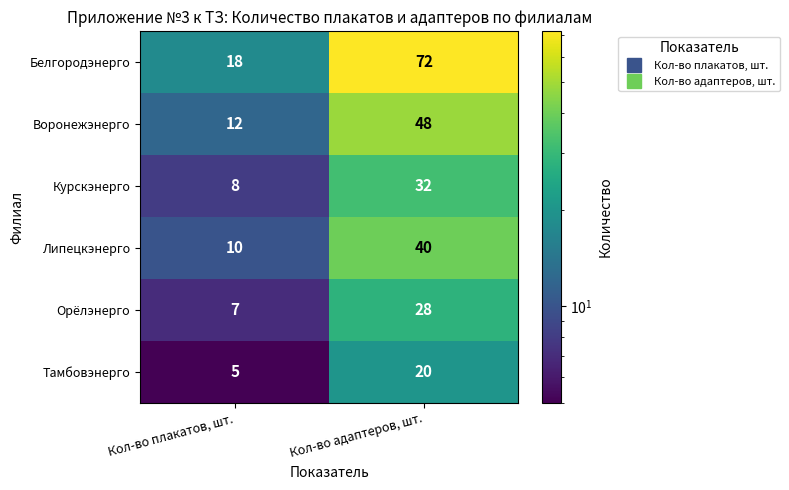

What is the approximate value of Белгородэнерго at Кол-во плакатов, шт., to the nearest 5?

20